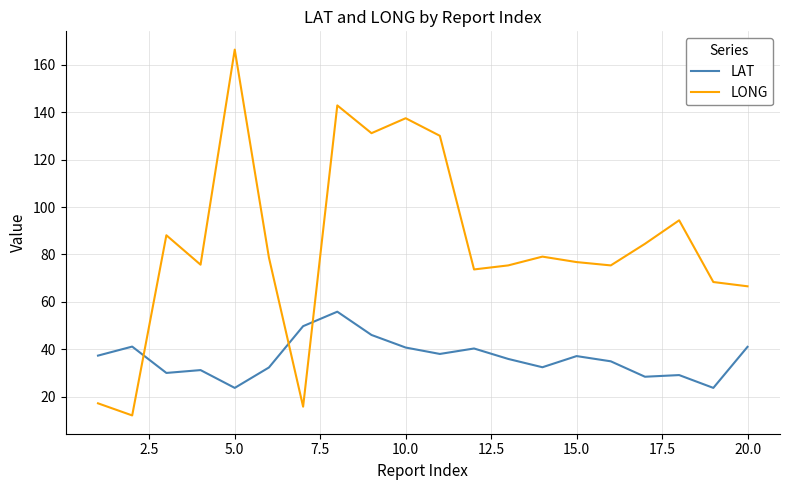

What is the smallest value displayed?

12.2